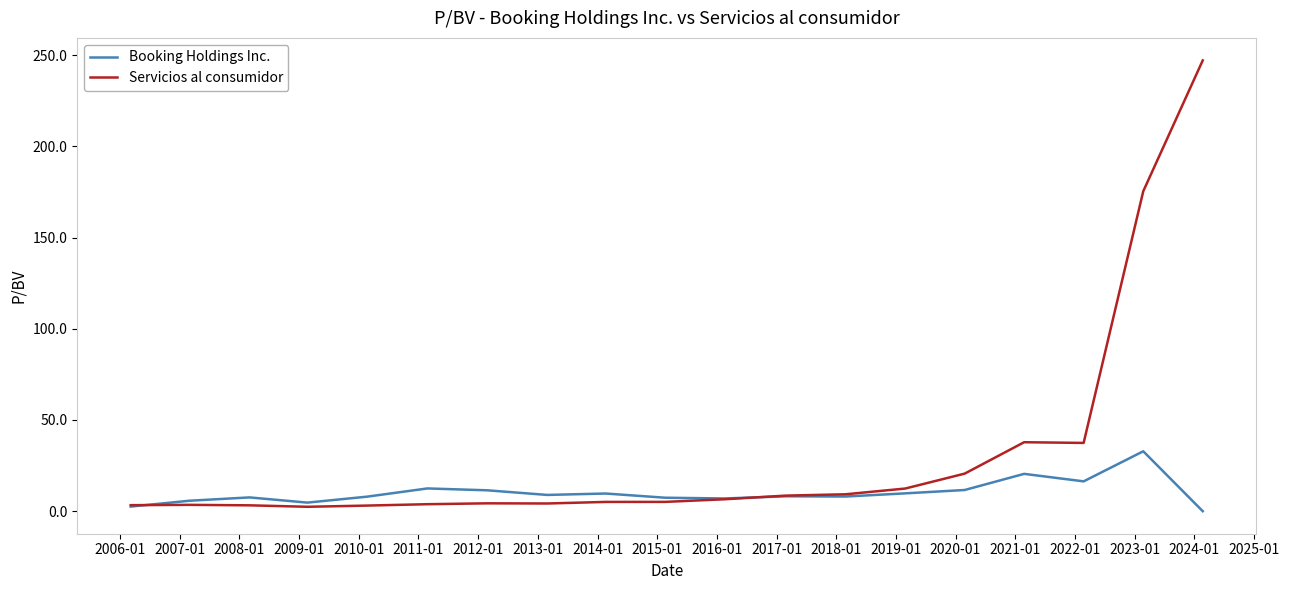

List the series in order of their overall mean, highest first.

Servicios al consumidor, Booking Holdings Inc.